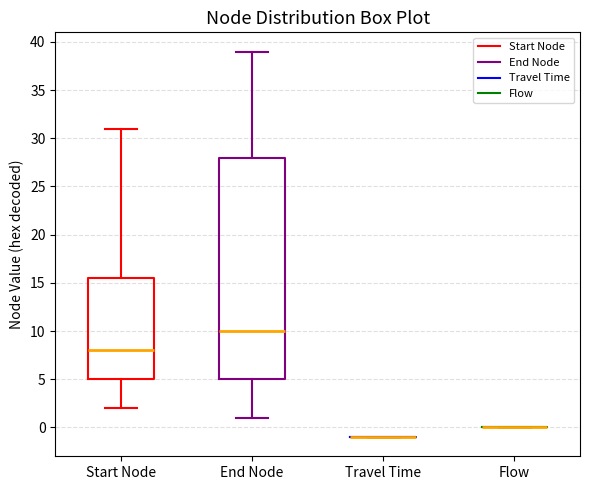

Reading left to right, transcribe this box plot: for each box, give where its median line is, the range the box spans, and where its two whiskers end, as read against the y-axis. The values are not printed on the chart, so give them approximately, as read against the axis.

Start Node: median 8.0, box 5.0 to 15.5, whiskers 2.0 to 31.0
End Node: median 10.0, box 5.0 to 28.0, whiskers 1.0 to 39.0
Travel Time: box collapsed to a line at -1.0, whiskers -1.0 to -1.0
Flow: box collapsed to a line at 0.0, whiskers 0.0 to 0.0